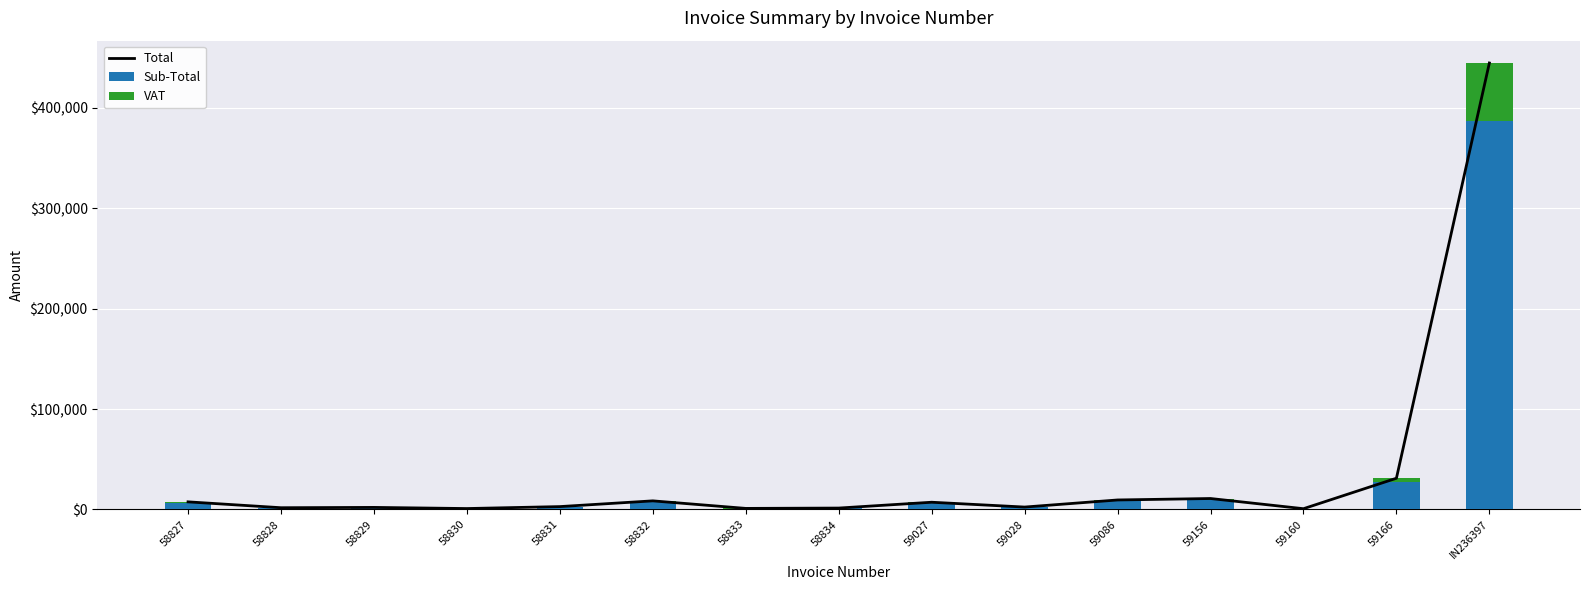

Is it true that Total equals 7559.6 at 58827?

True